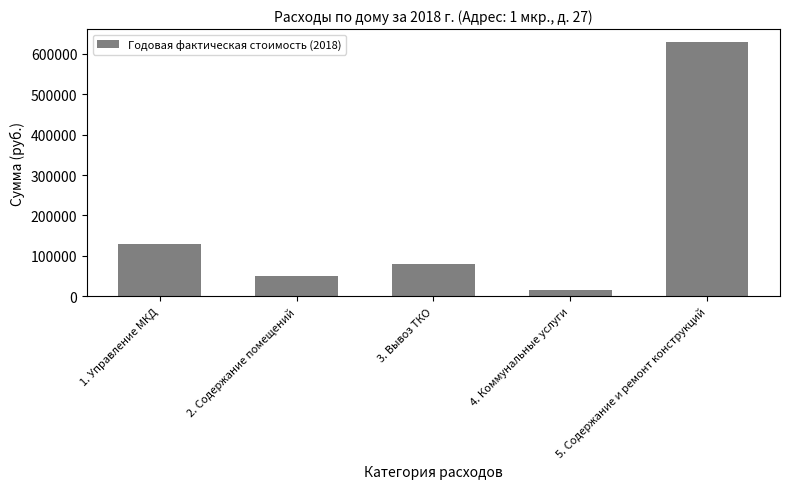

How many data points are above 79462?

3